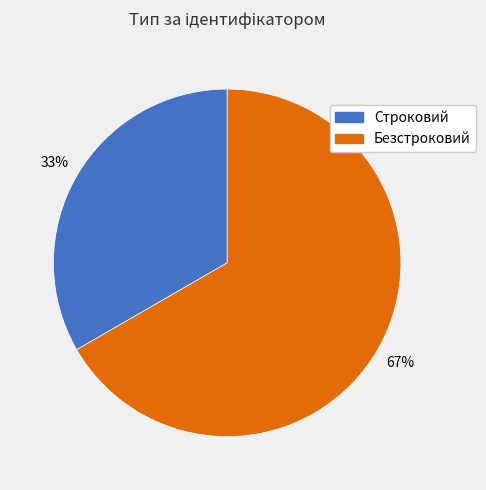

Between Строковий and Безстроковий, which is larger?

Безстроковий